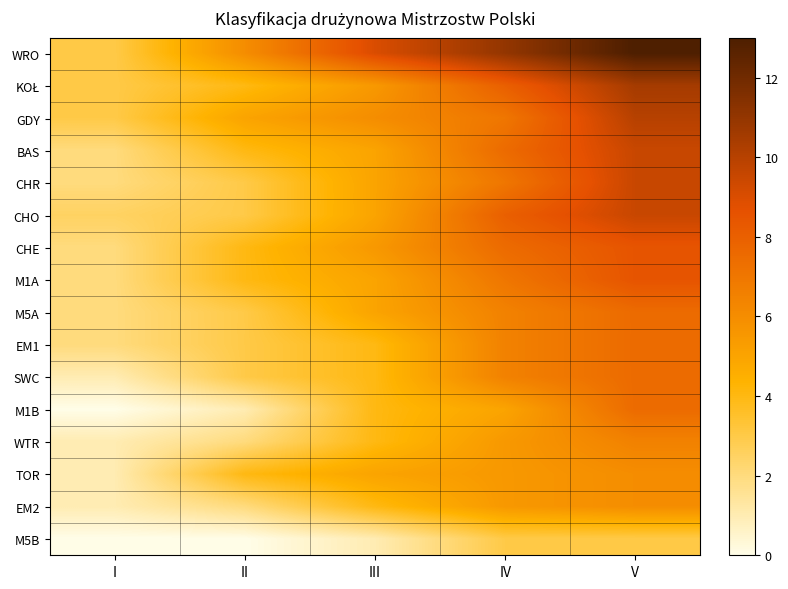

How many data points does each series have?

5